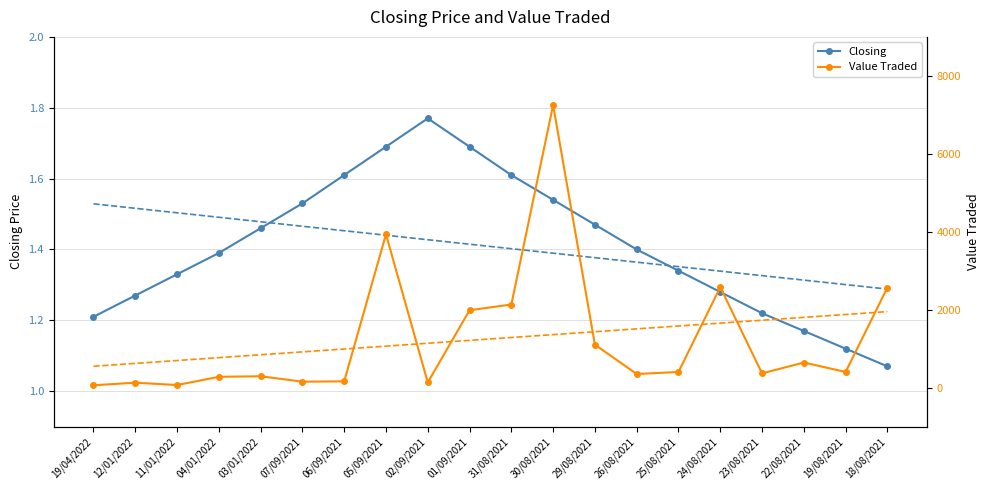

What position from the left is 19/04/2022?

1